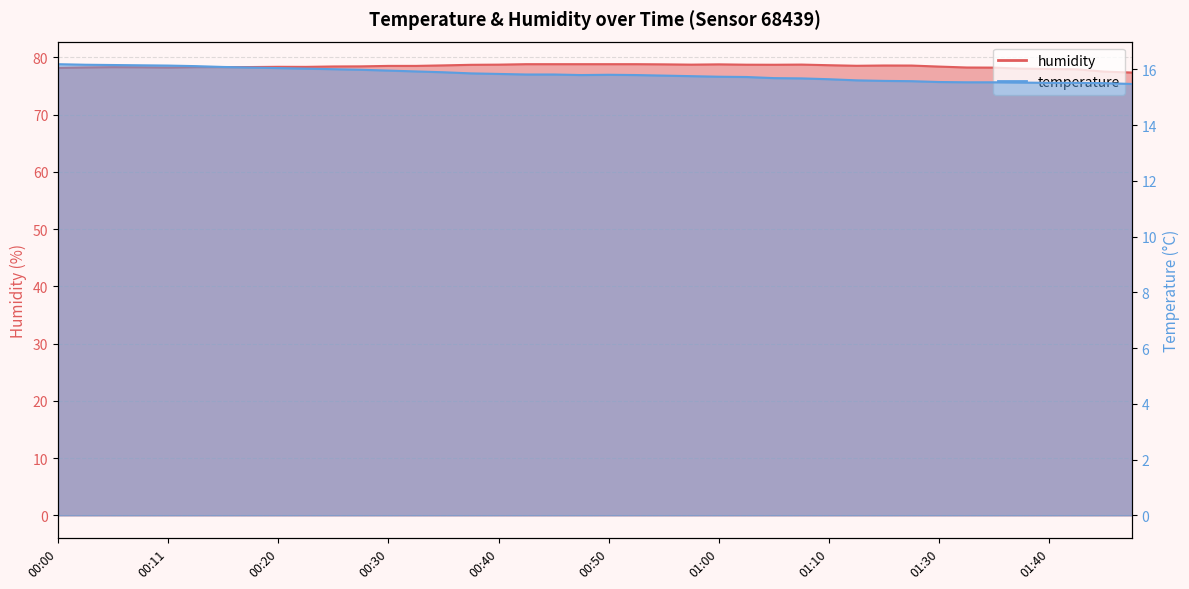

Reading left to right, what are all the values shown in this chart?

temperature: 16.2	16.2	16.2	16.1	16.1	16.1	16.1	16.1	16.1	16.0	16.0	16.0	16.0	15.9	15.9	15.9	15.8	15.8	15.8	15.8	15.8	15.8	15.8	15.8	15.7	15.7	15.7	15.7	15.7	15.6	15.6	15.6	15.6	15.5	15.5	15.5	15.5	15.5	15.5	15.5
humidity: 78.2	78.2	78.3	78.3	78.2	78.3	78.3	78.3	78.3	78.3	78.4	78.4	78.5	78.5	78.6	78.7	78.7	78.8	78.8	78.8	78.8	78.8	78.8	78.7	78.8	78.7	78.7	78.7	78.6	78.5	78.6	78.6	78.4	78.2	78.2	78.0	78.0	77.9	77.5	77.3